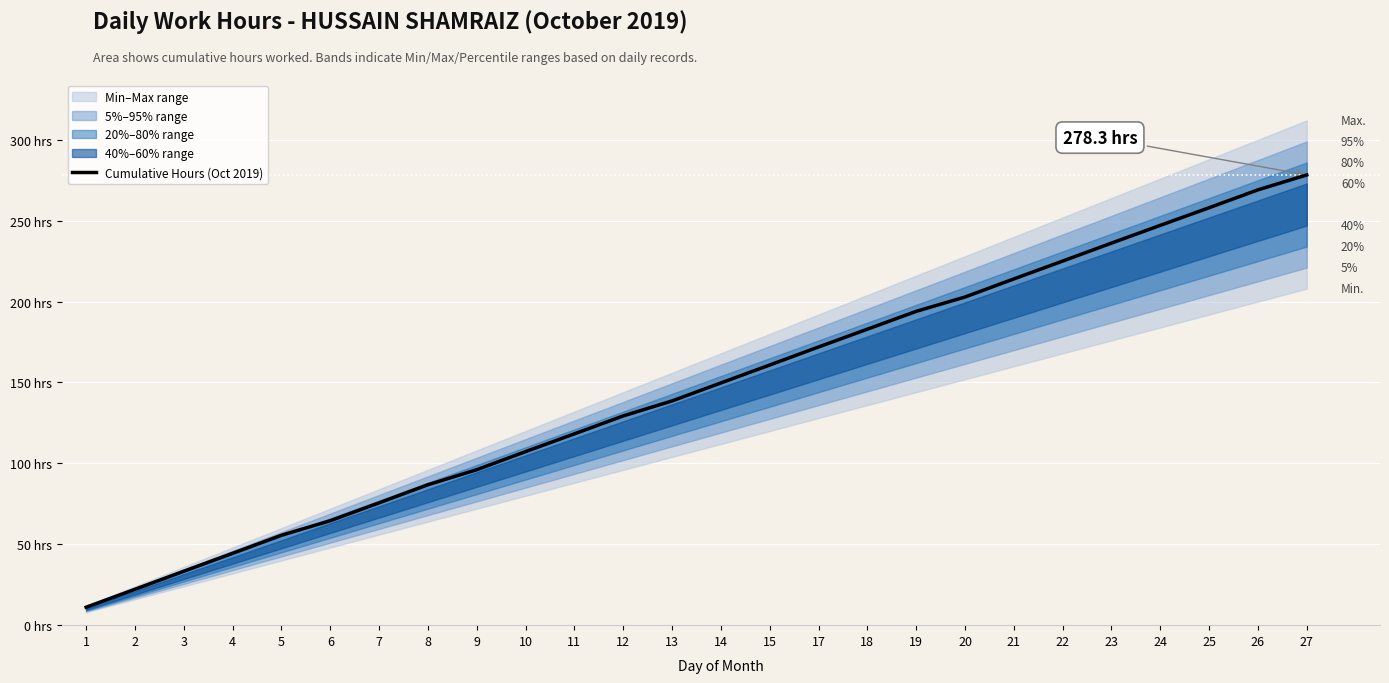

How many values are below 149?

13